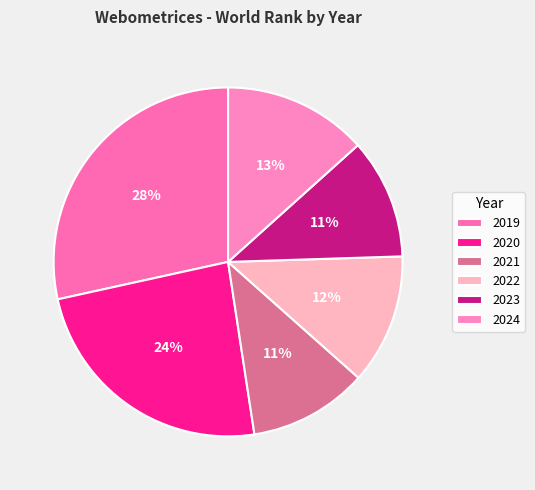

What percentage is the 2019 slice, to the nearest percent?

28%